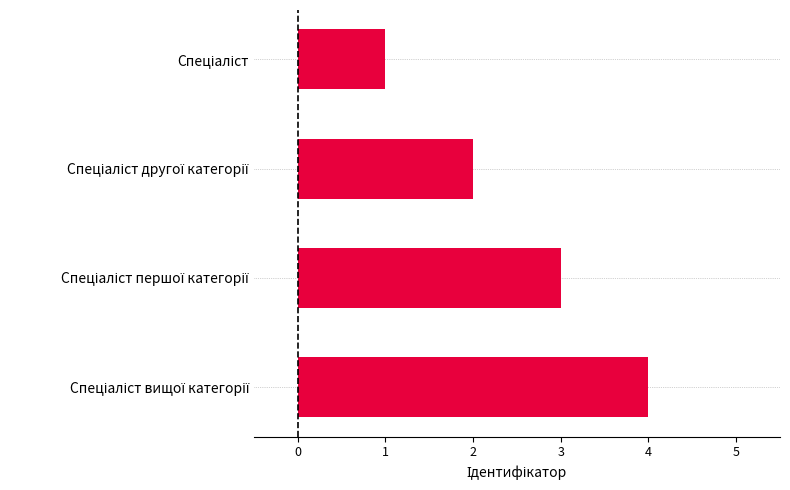

What is the minimum value shown in the chart?

1